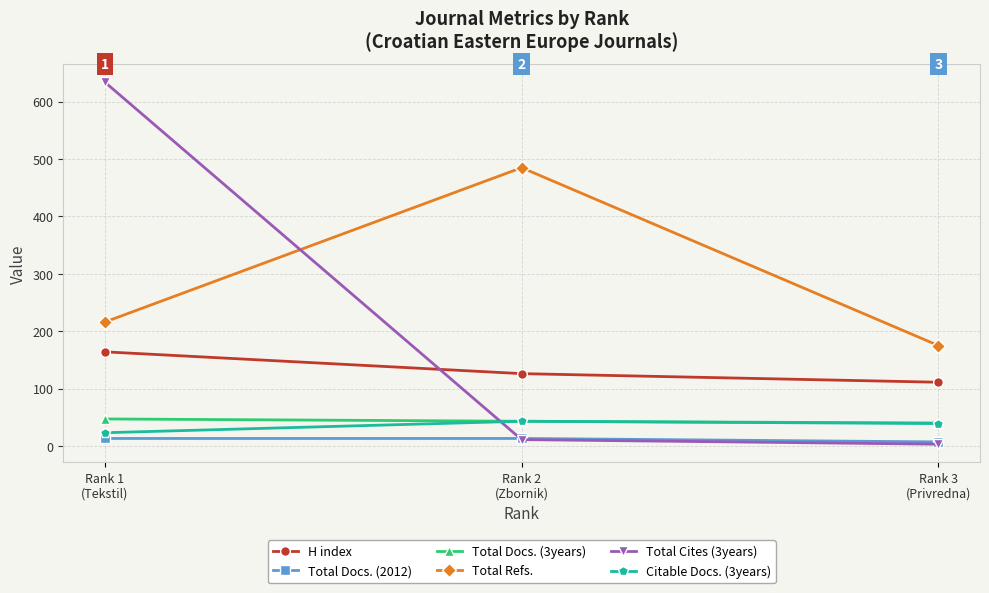

At which category is the sum across all series the highest?

Rank 1
(Tekstil)